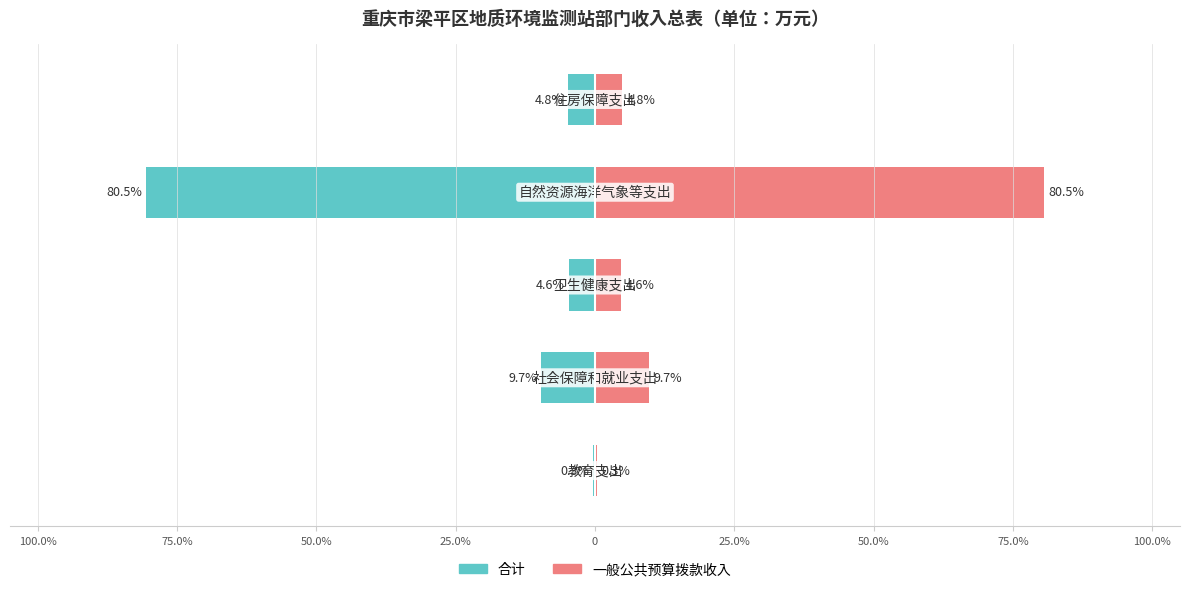

At how many categories does at least one series exceed 44?

1